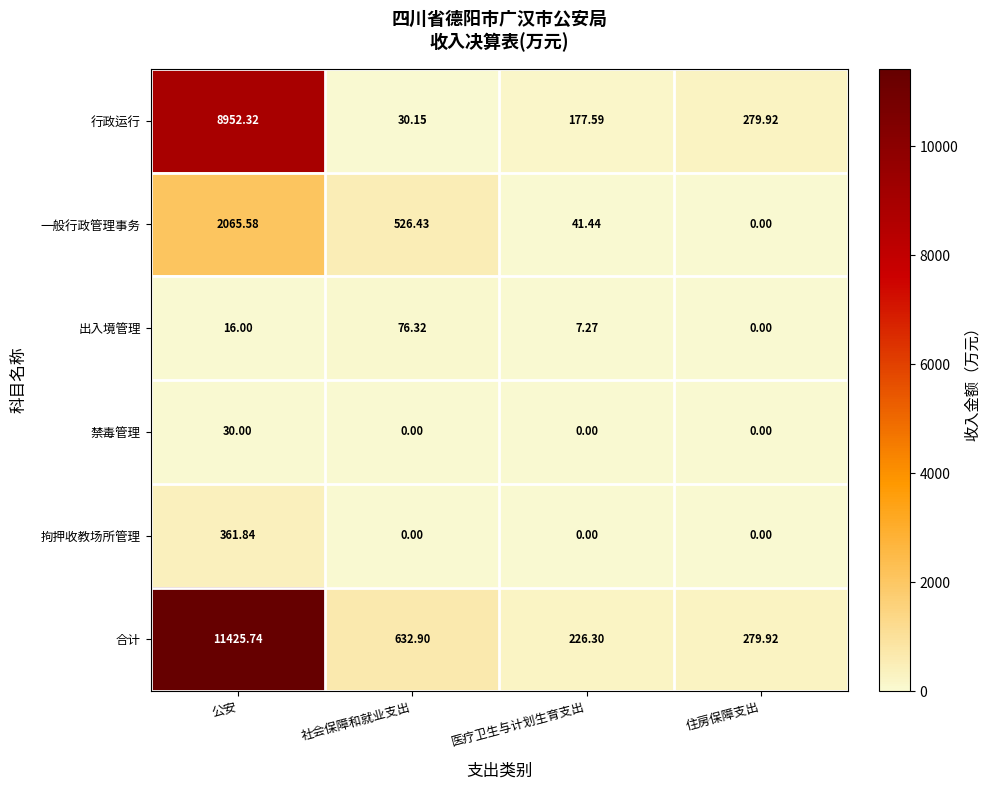

Which category has the highest value across all series?

公安